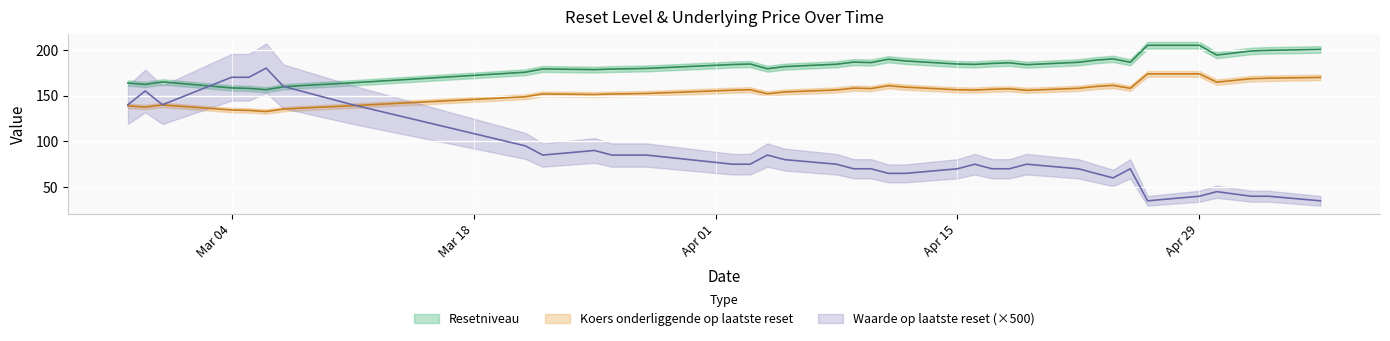

Which series has the largest total across all categories?

Resetniveau